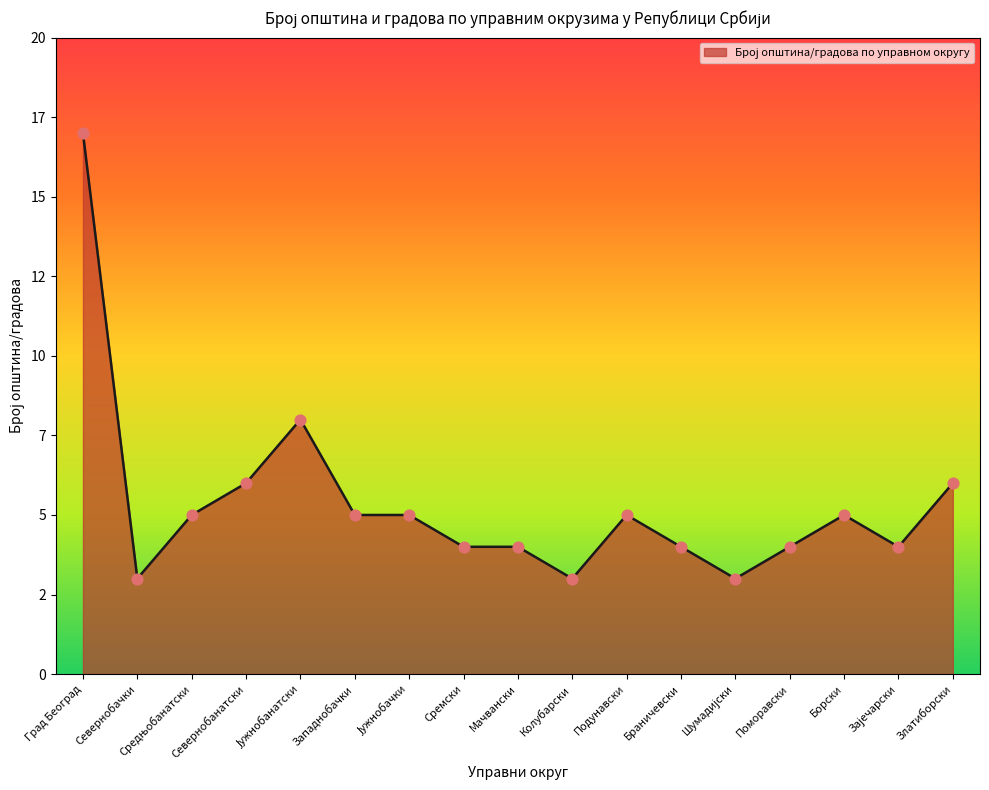

What is the ratio of the value at Шумадијски to the value at Јужнобачки?

0.6